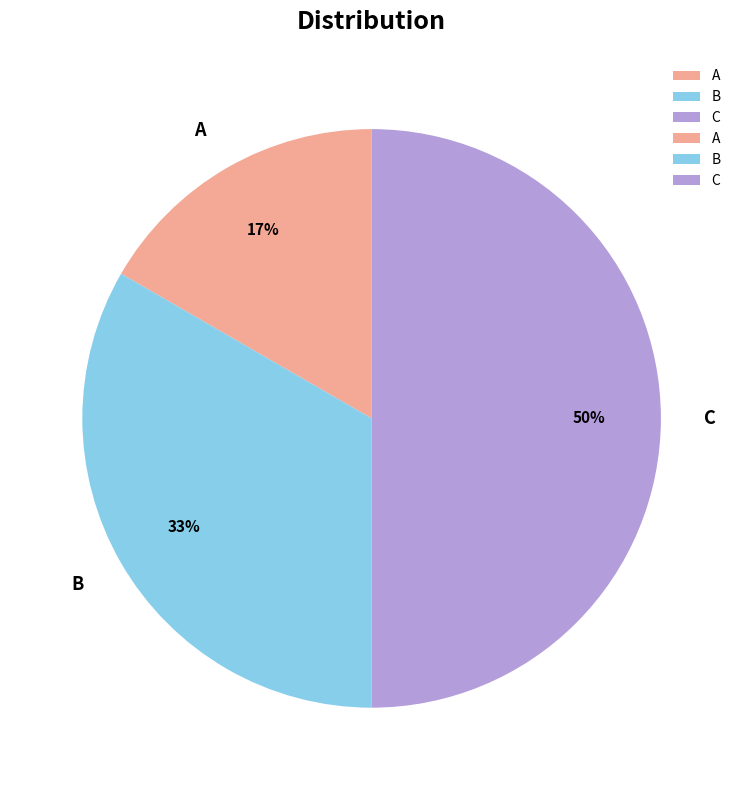

What is the smallest slice in the pie chart?

A